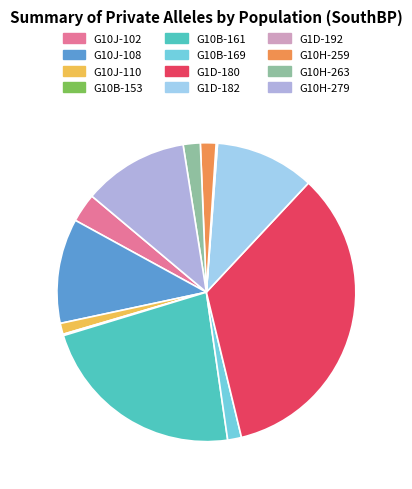

True or false: G10H-259 accounts for 11% of the total.

False